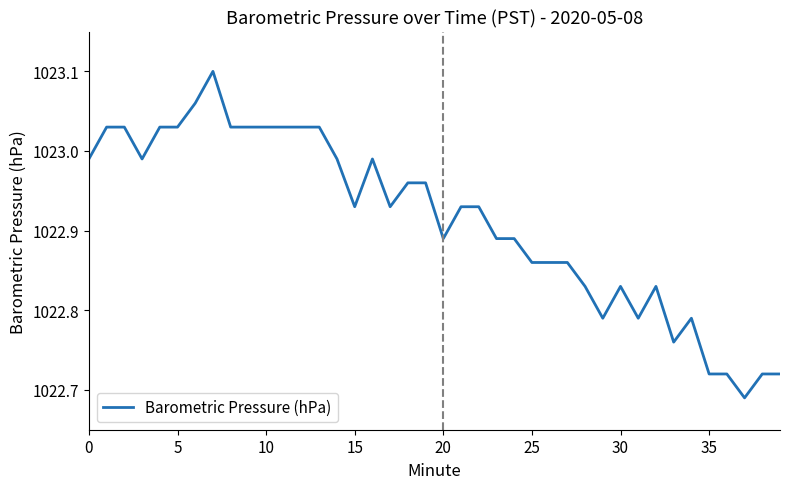

How many lines are shown in the chart?

1